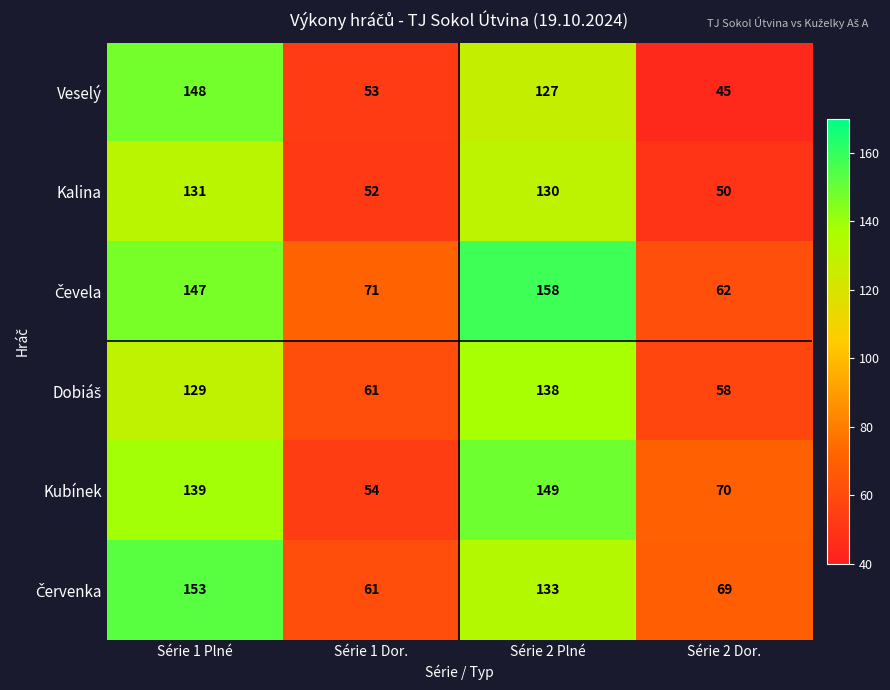

The Kubínek series shows 54 at Série 1 Dor.. True or false?

True